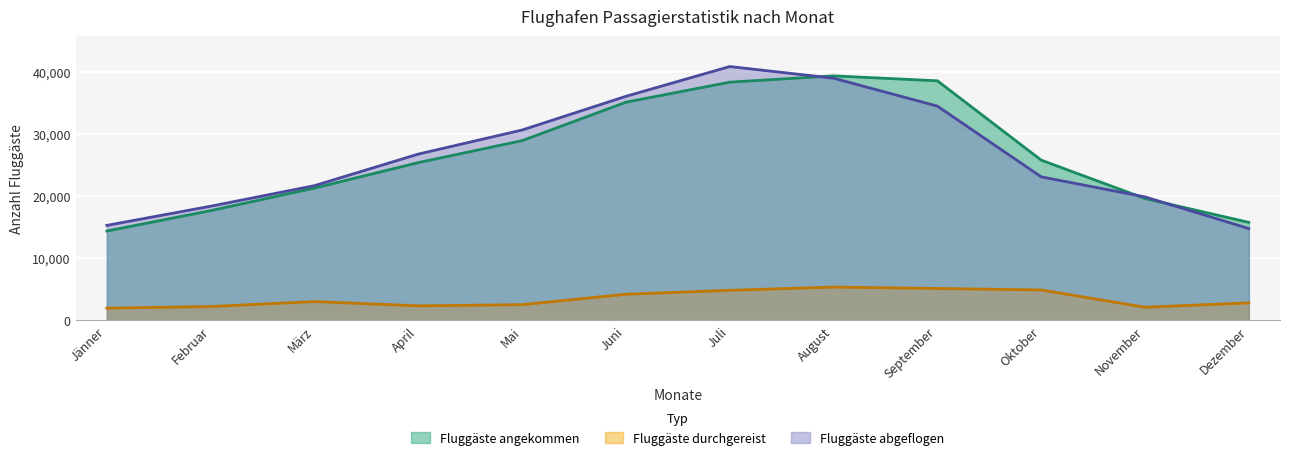

True or false: Fluggäste angekommen has a value of 27789 at Februar.

False